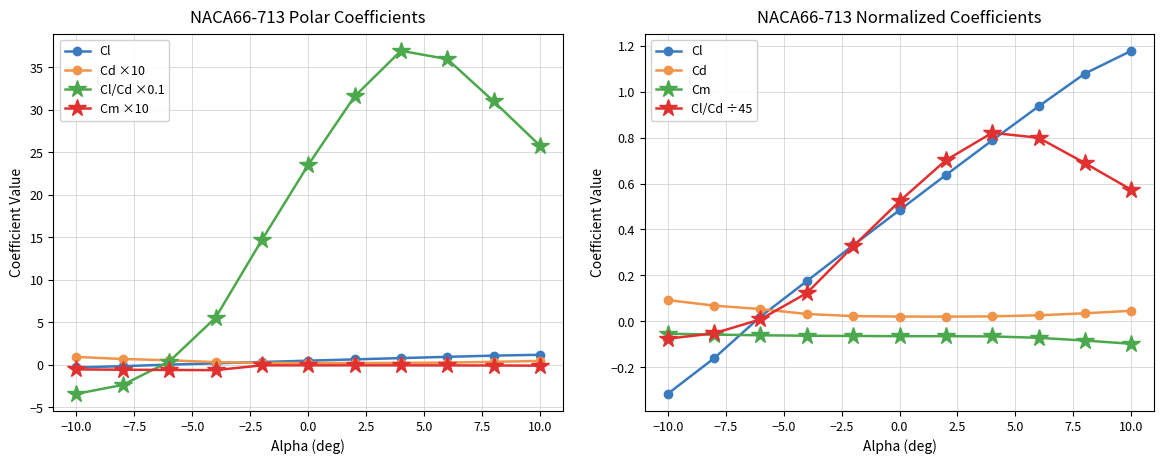

Which series has the largest total across all categories?

Cl